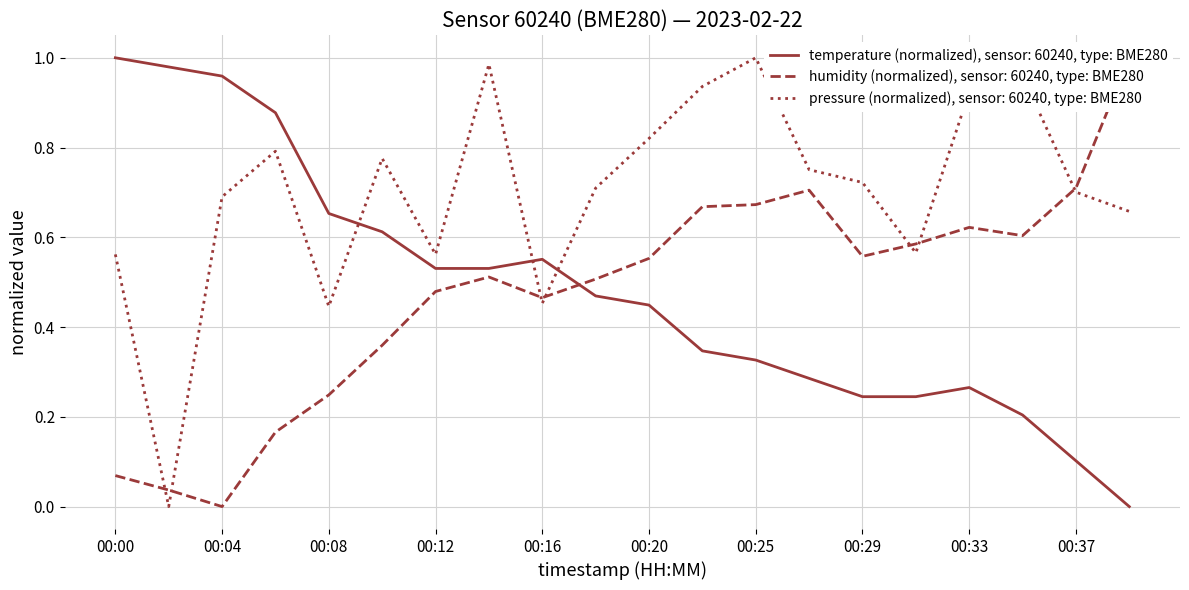

Is the value of pressure at 00:14 greater than the value of humidity at 00:33?

Yes